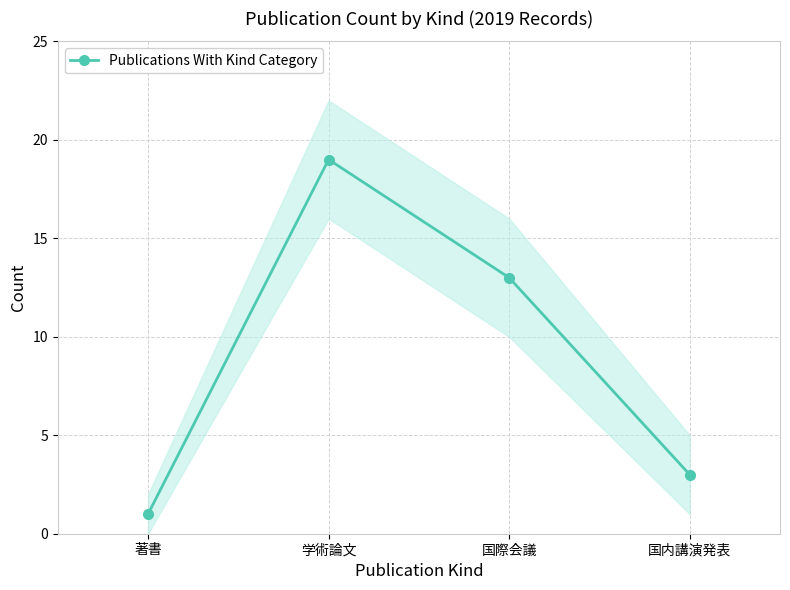

How many points are higher than both their immediate neighbors (excluding endpoints)?

1